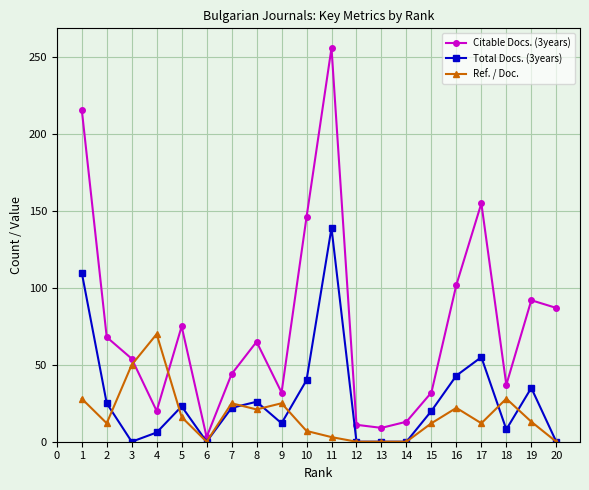

Rank the series by their maximum value, from highest to lowest.

Citable Docs. (3years), Total Docs. (3years), Ref. / Doc.